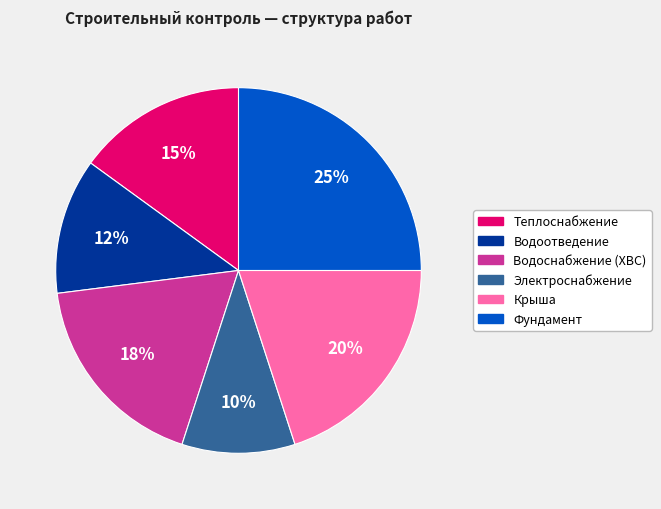

Rank the categories by value from highest to lowest.

Фундамент, Крыша, Водоснабжение (ХВС), Теплоснабжение, Водоотведение, Электроснабжение